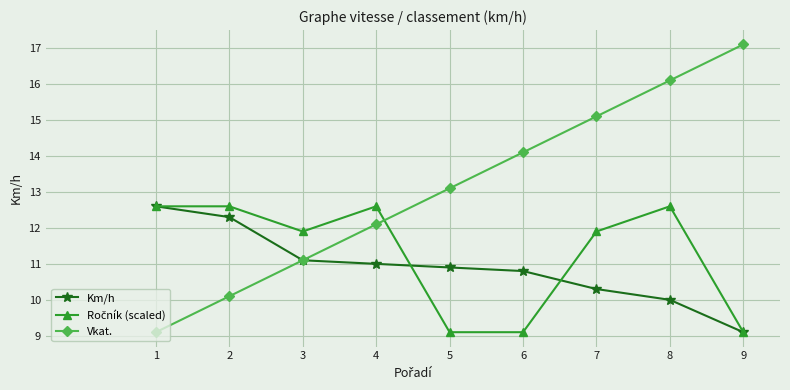

What is the value of the Vkat. point at the 4th from the left?

12.1